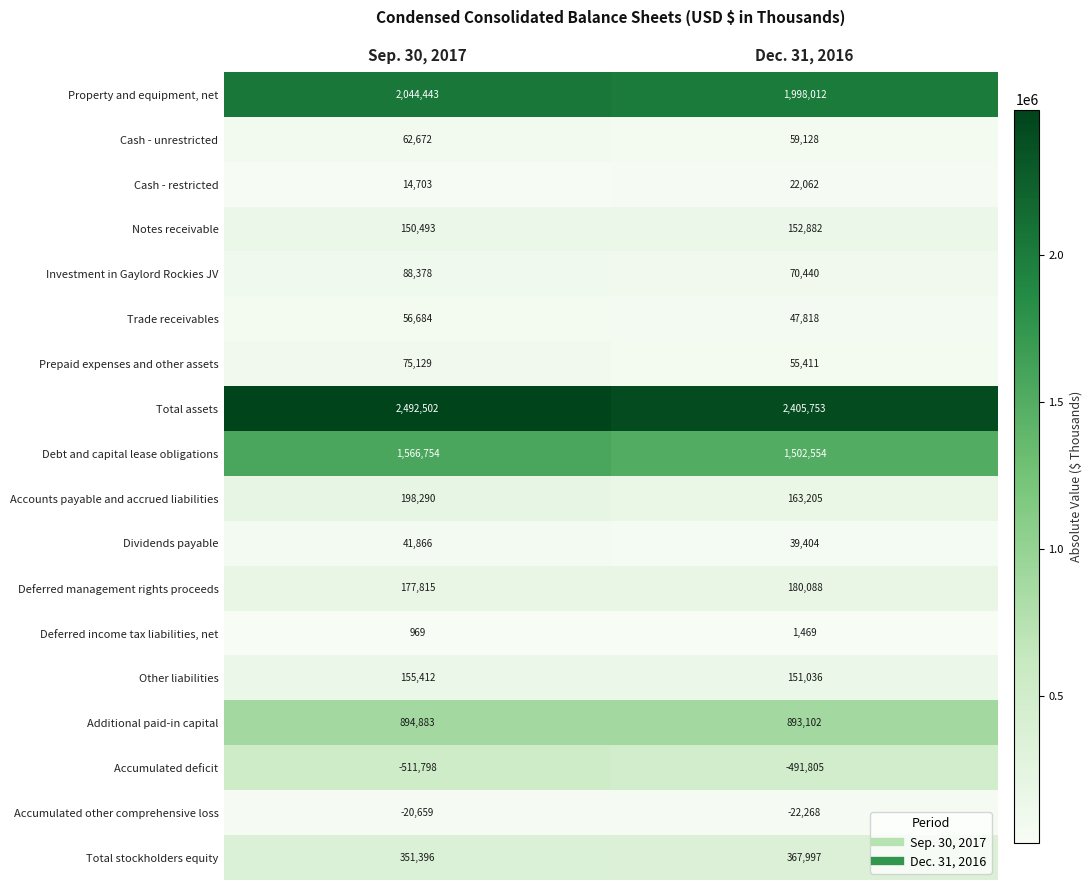

What is the difference between the Cash - unrestricted values at Sep. 30, 2017 and Dec. 31, 2016?

3544